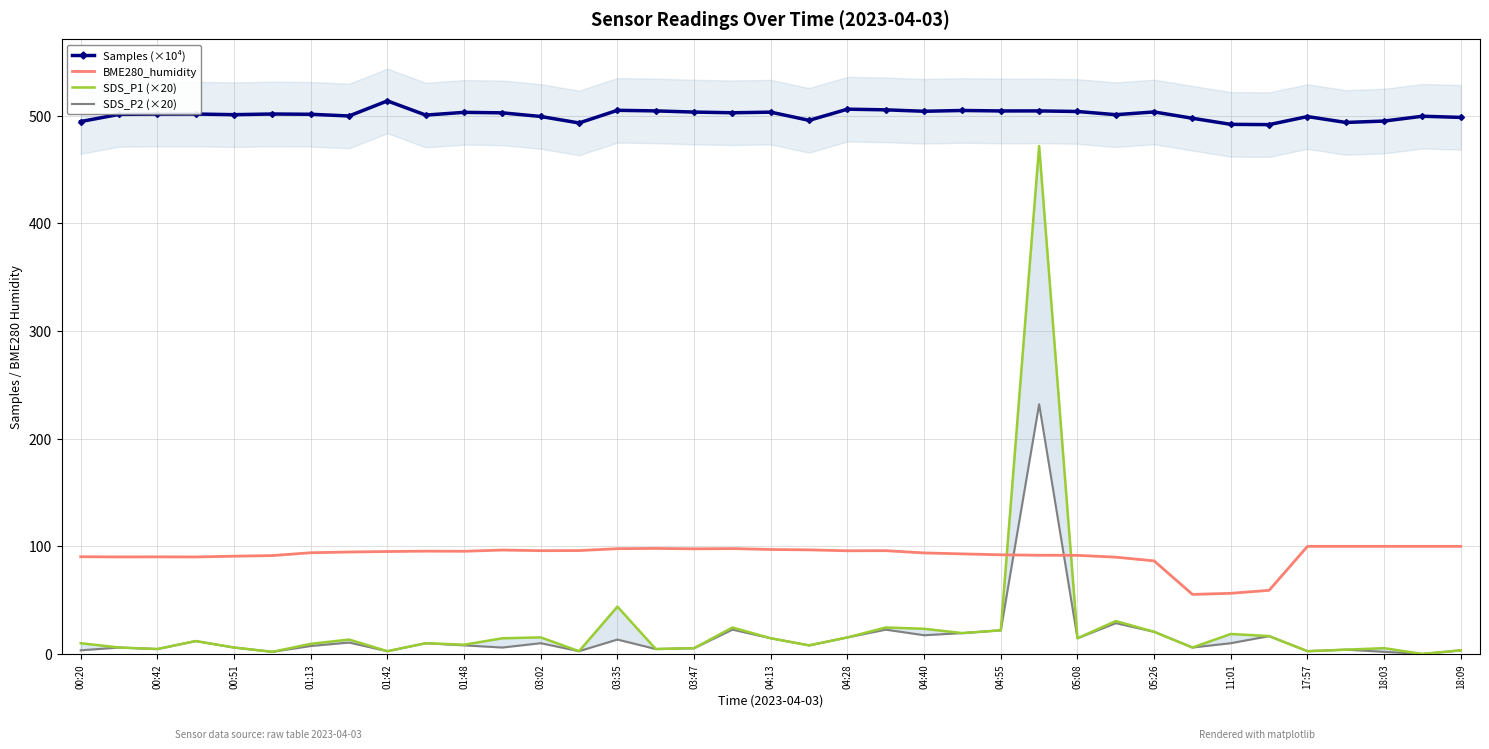

What is the average value of the Samples (×10⁴) series?

501.1